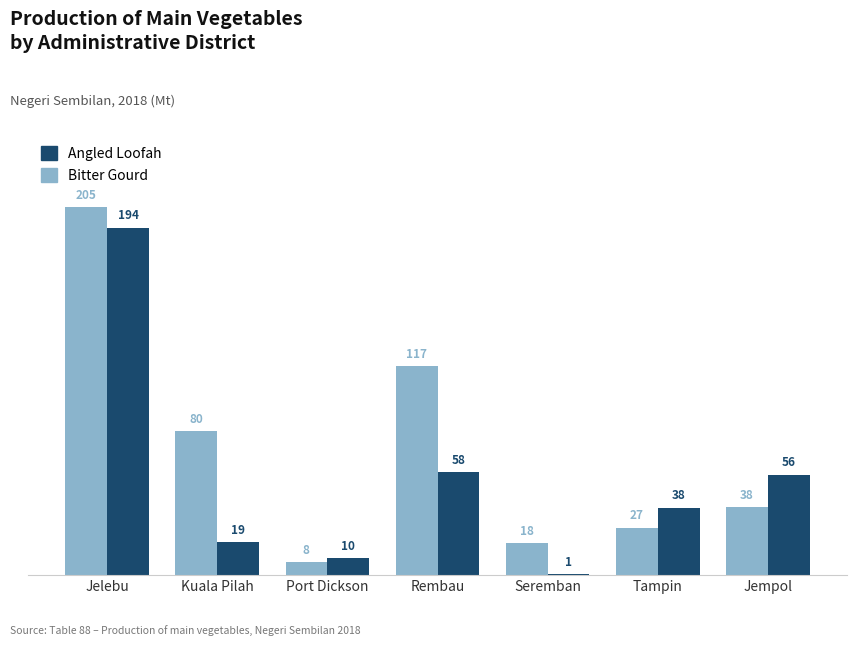

What is the maximum value for Angled Loofah?

193.8